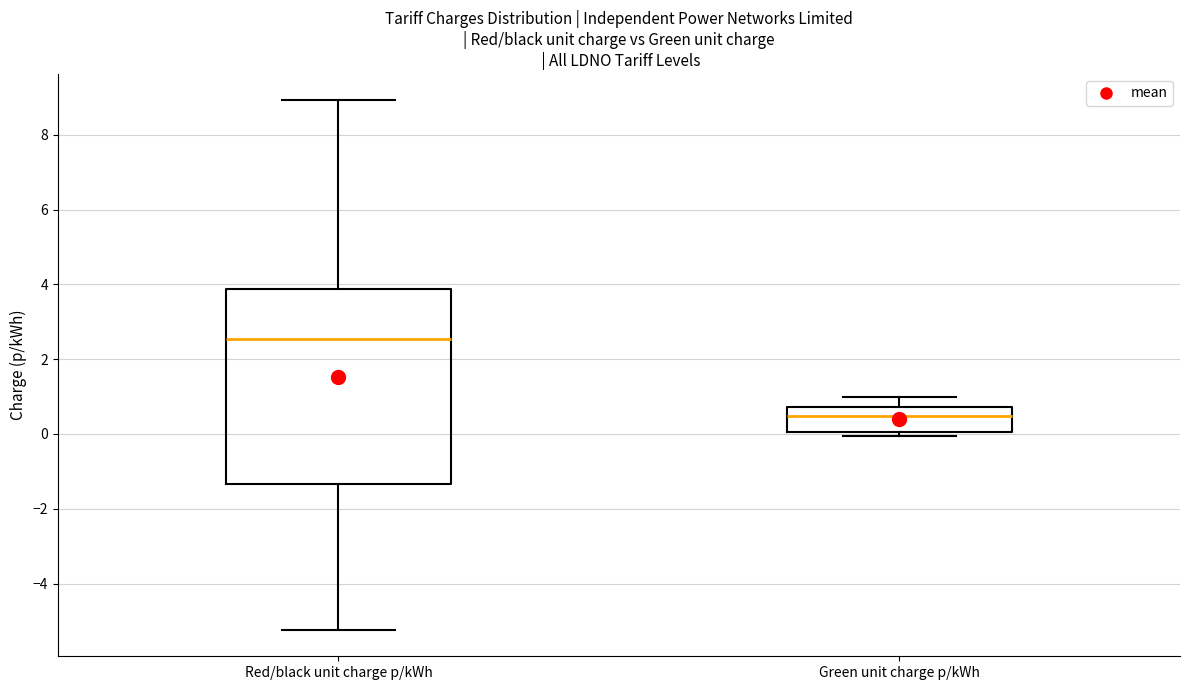

Which box's median line is the highest?

Red/black unit charge p/kWh